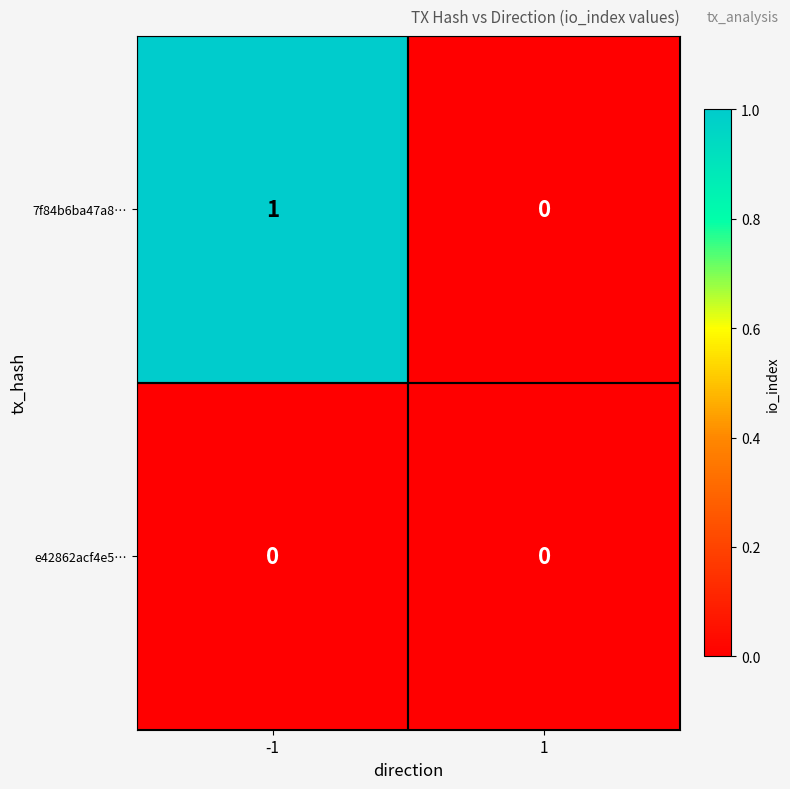

At -1, list the series in order from largest to smallest.

7f84b6ba47a8…, e42862acf4e5…